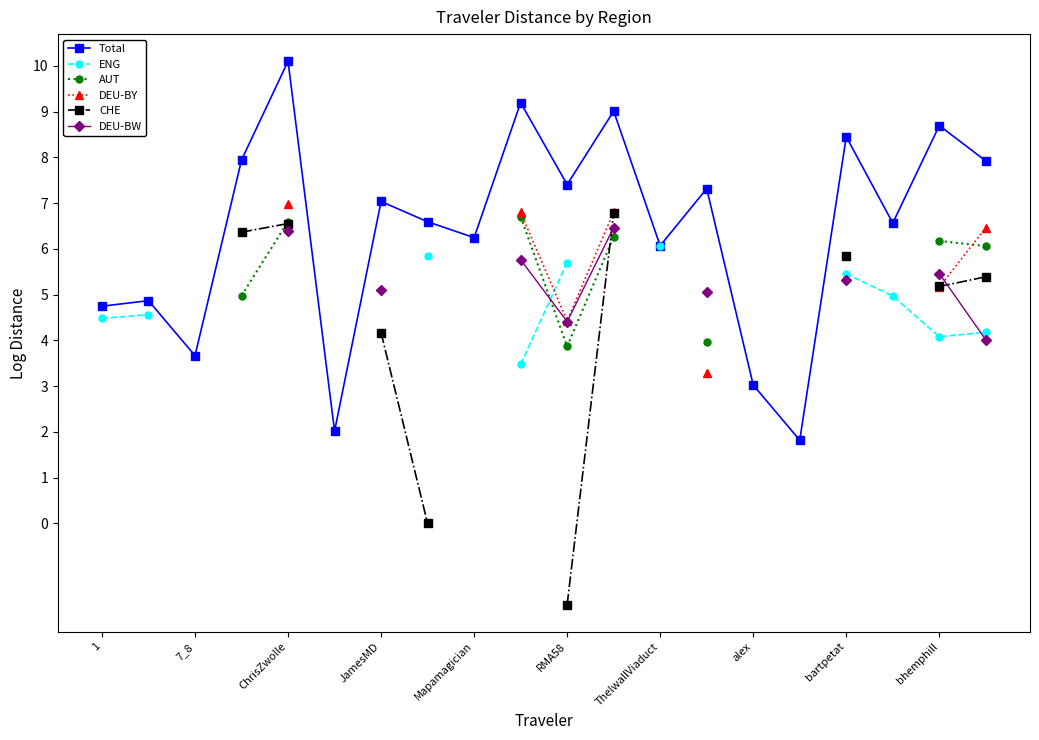

How many lines are shown in the chart?

6